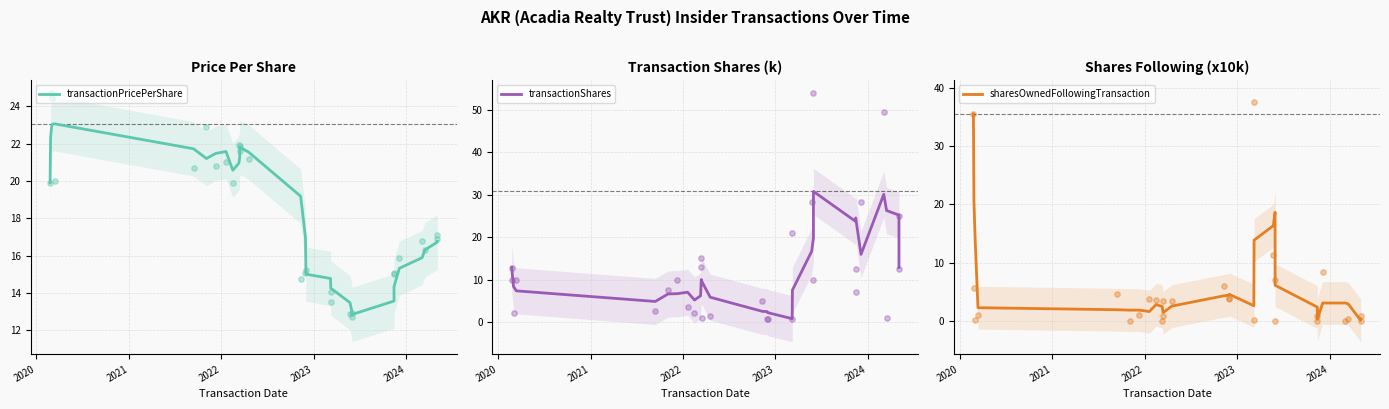

Which series has the largest total across all categories?

transactionPricePerShare